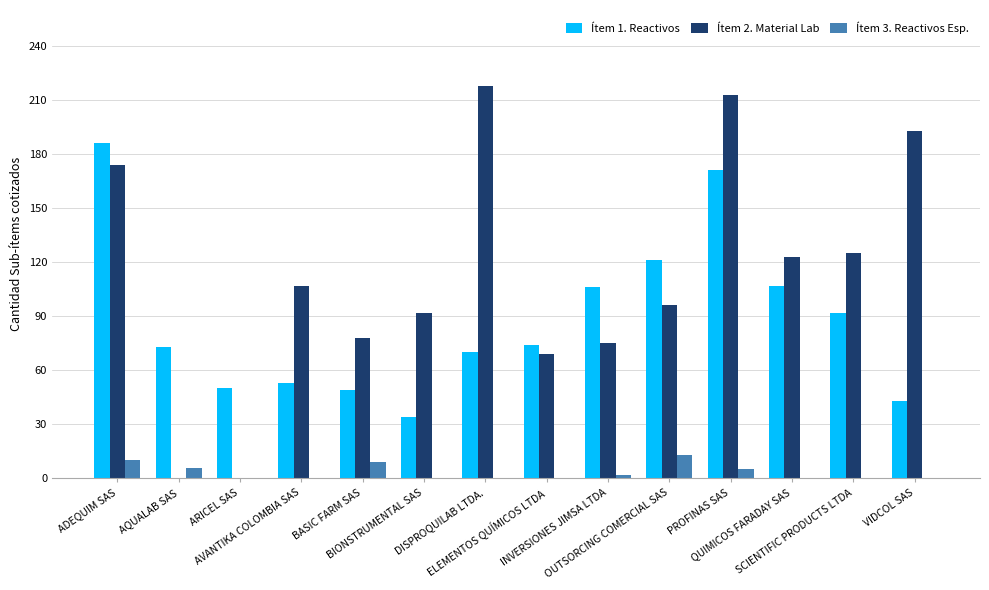

Count the number of categories in the chart.

14